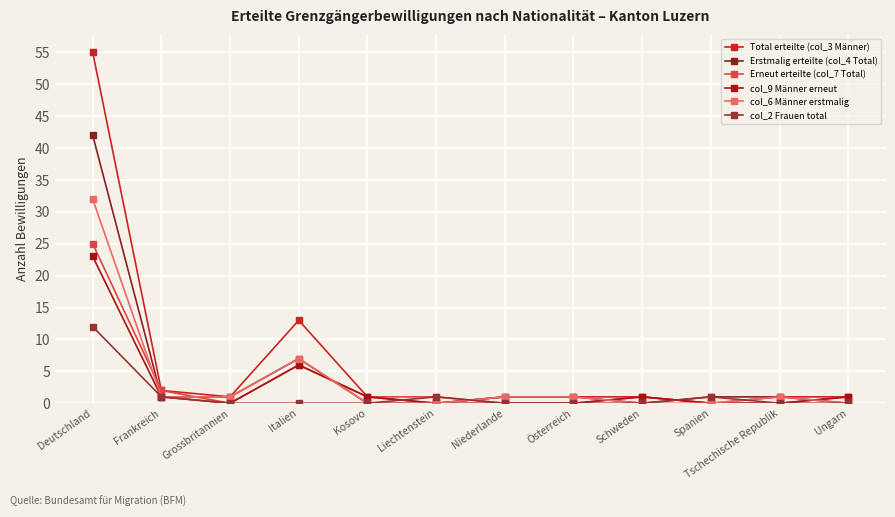

True or false: col_9 Männer erneut and Total erteilte (col_3 Männer) cross at least once.

False